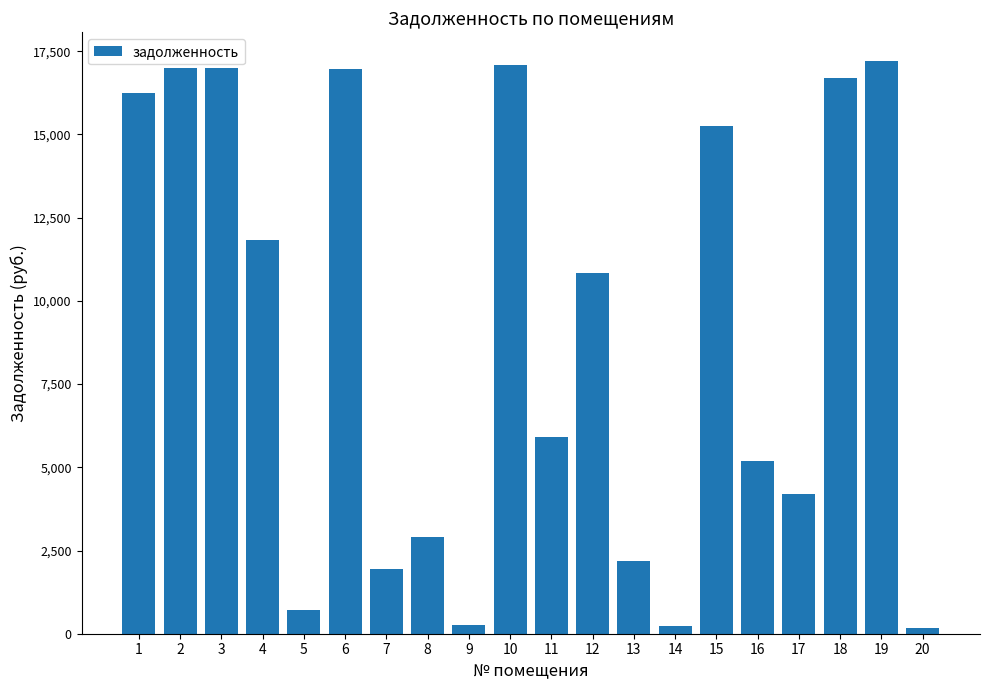

What is the maximum value shown in the chart?

17208.2